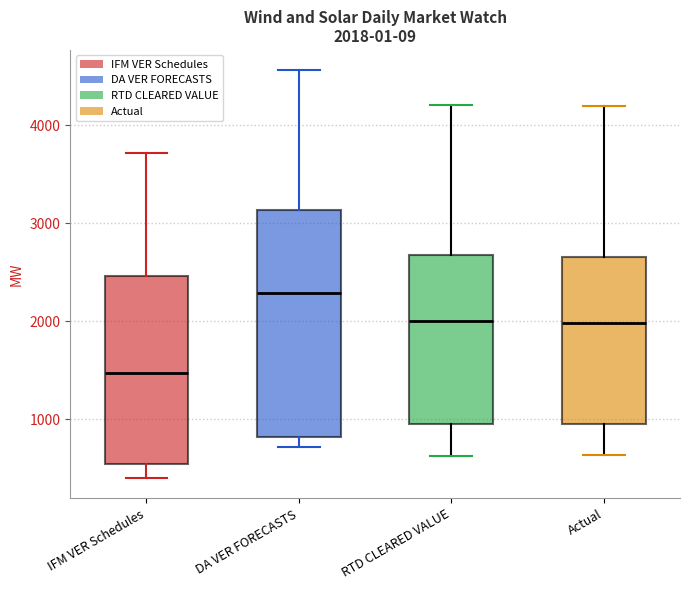

Which box's median line is the lowest?

IFM VER Schedules